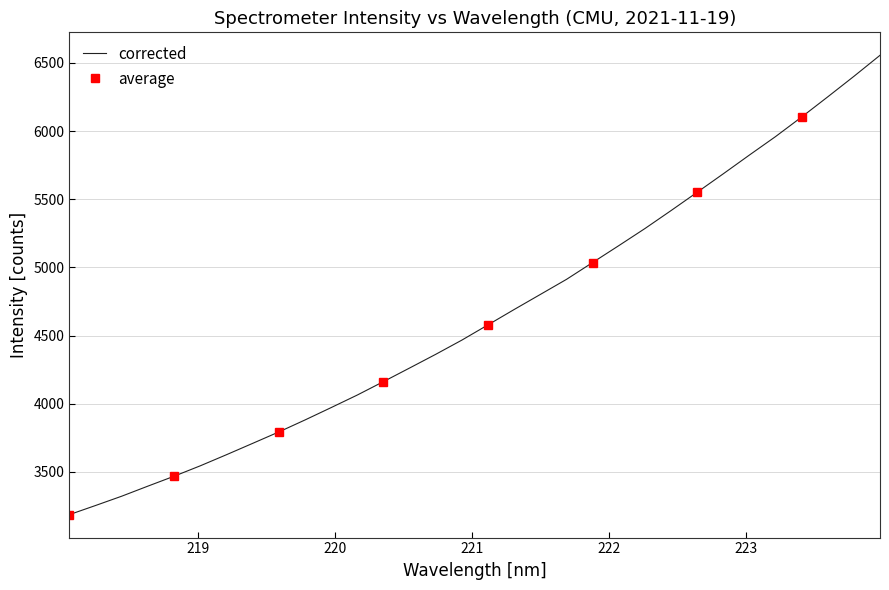

Reading left to right, what are all the values shown in this chart?

3187.4	3254.3	3322.6	3396.4	3469.0	3545.3	3626.6	3709.8	3793.4	3881.3	3972.1	4064.3	4162.7	4262.5	4363.0	4467.2	4579.1	4691.6	4802.0	4912.5	5036.0	5159.6	5285.0	5416.8	5551.2	5686.6	5824.2	5959.5	6103.2	6251.1	6401.3	6555.6